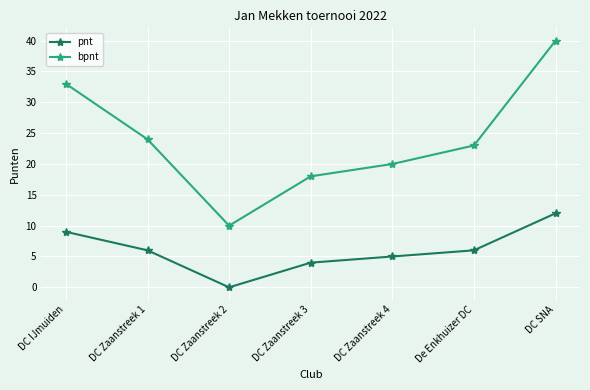

What are all the series names shown in the legend?

pnt, bpnt